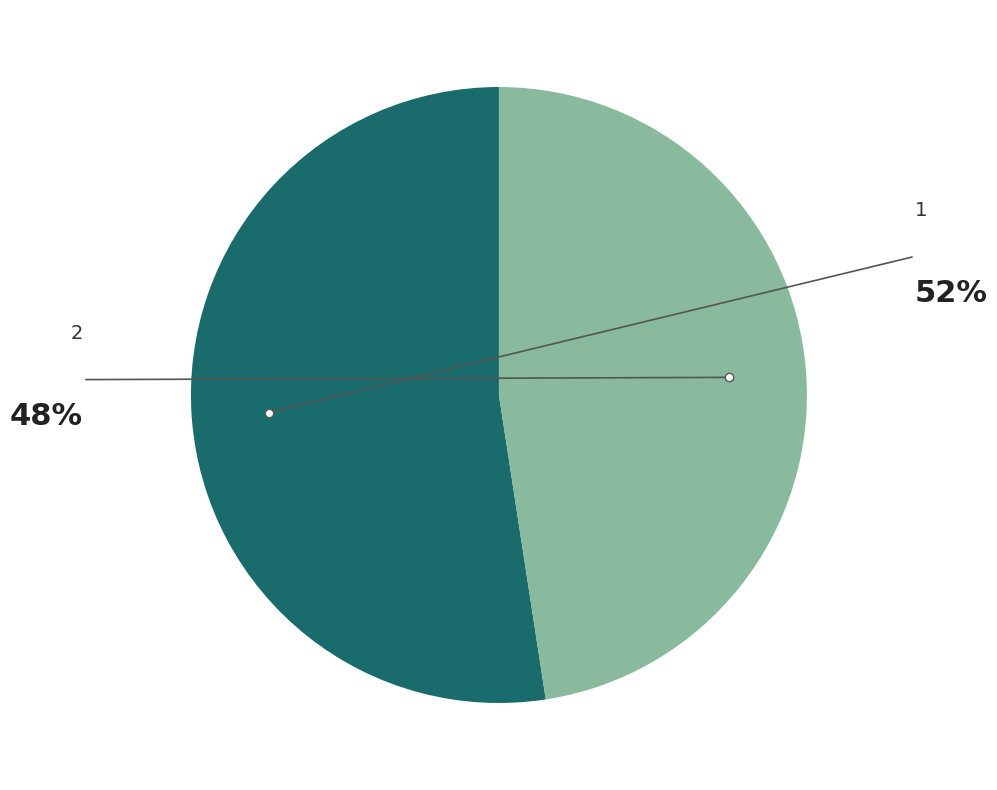

Is there any slice that represents more than half of the pie?

Yes